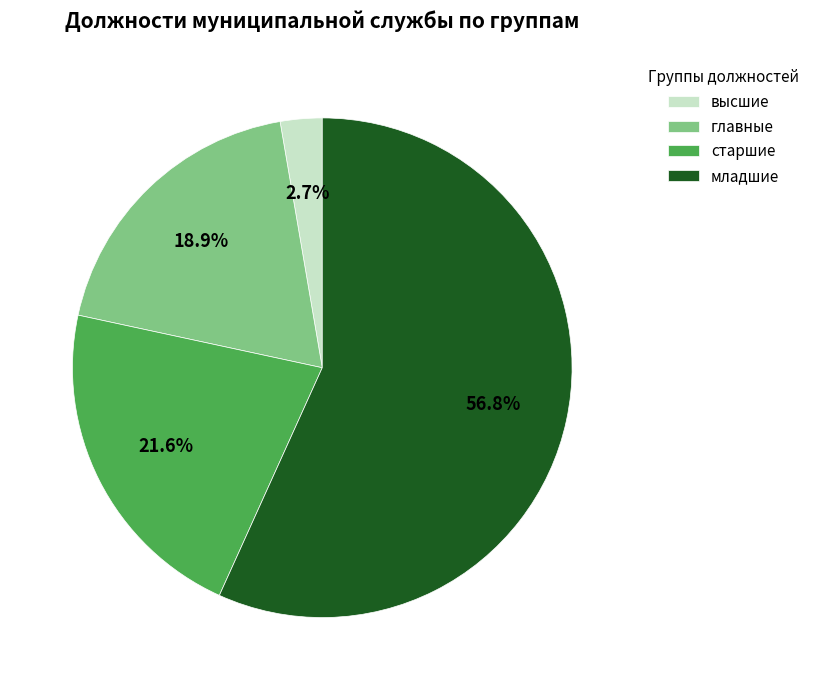

What is the smallest slice in the pie chart?

высшие